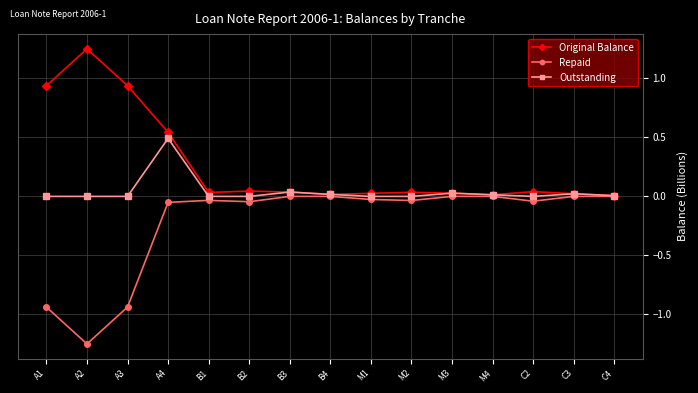

How many distinct data groups are displayed?

3